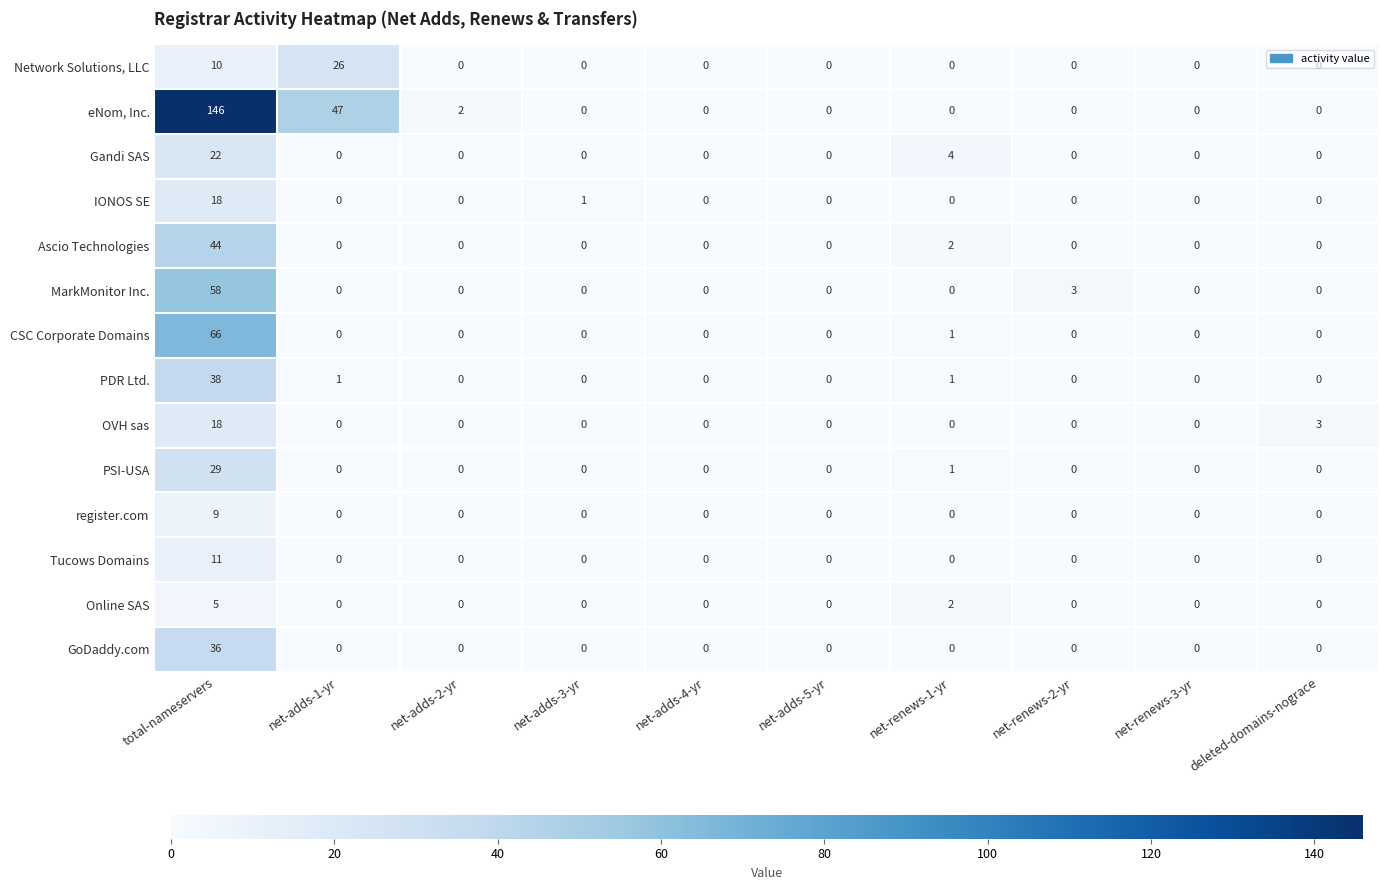

Where is Gandi SAS nearest to the value 11?

net-renews-1-yr